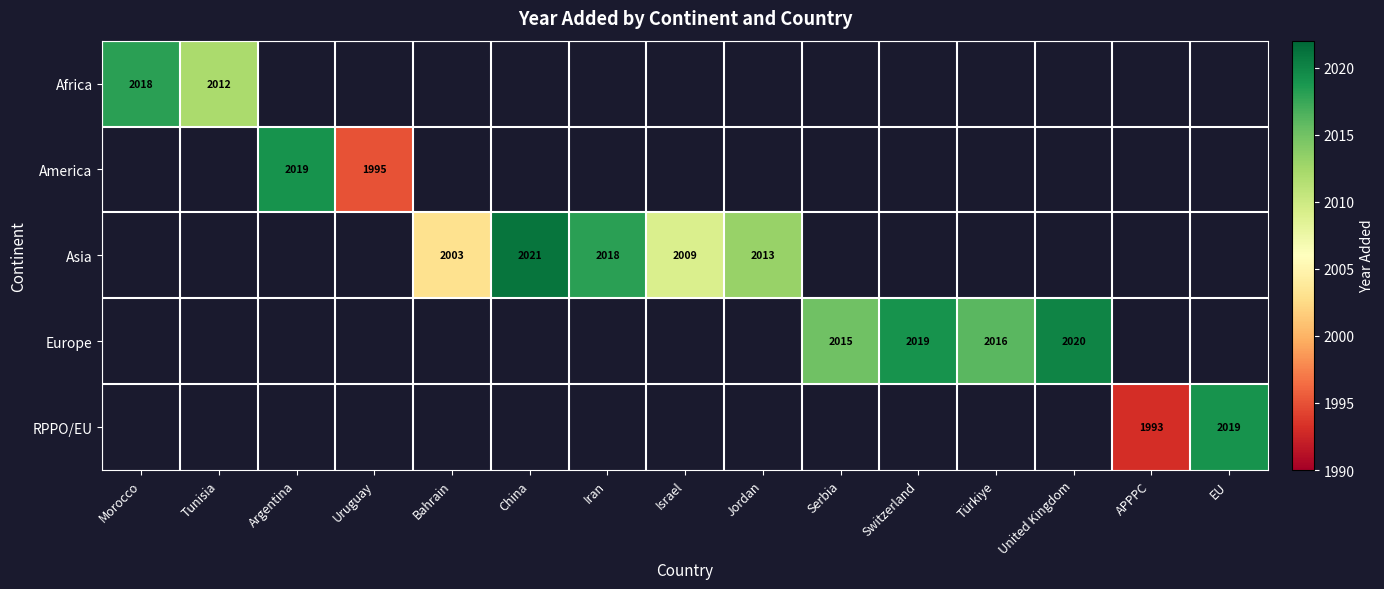

The Asia series shows 2009 at Israel. True or false?

True